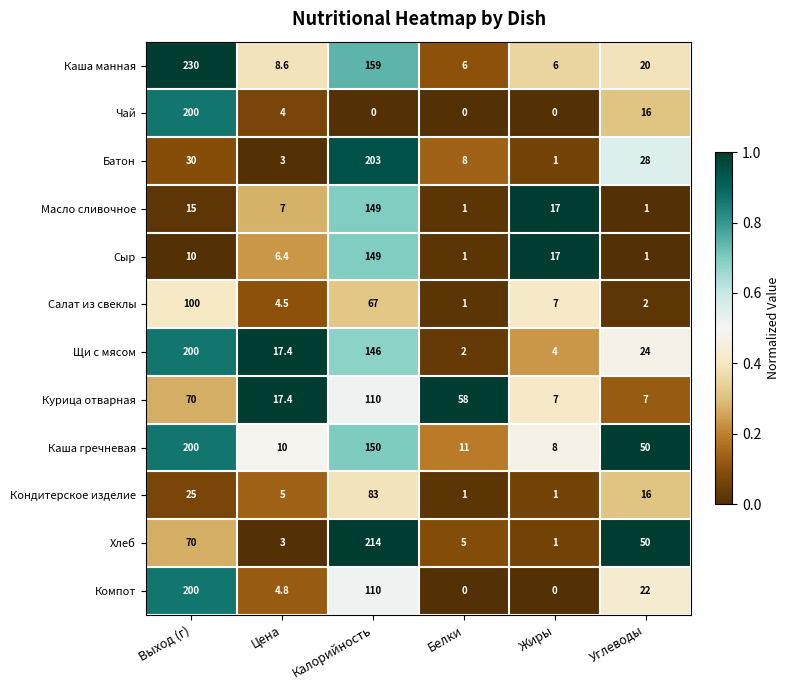

What is the difference between the second highest and minimum values in the Чай series?

16.0